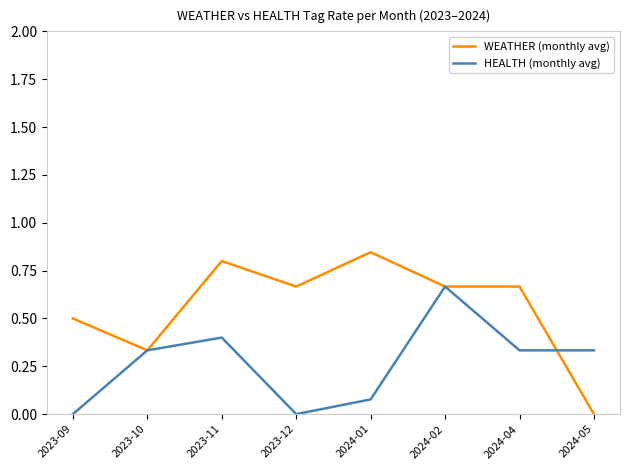

Which category has the highest value across all series?

2024-01